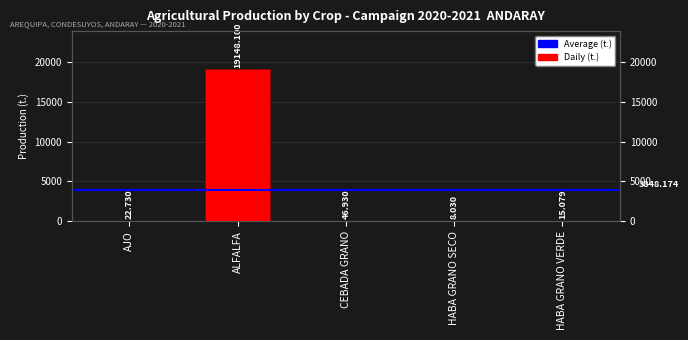

The value at ALFALFA is 7178.6. True or false?

False